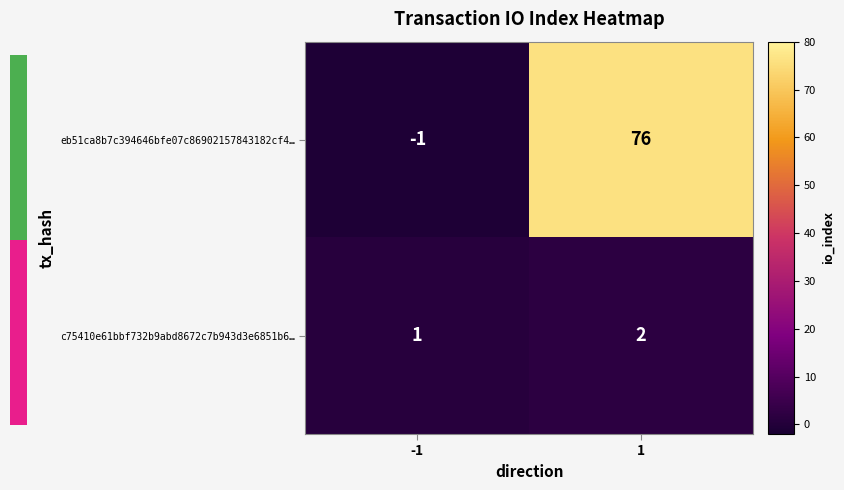

At which category does the chart reach its minimum across all series?

-1